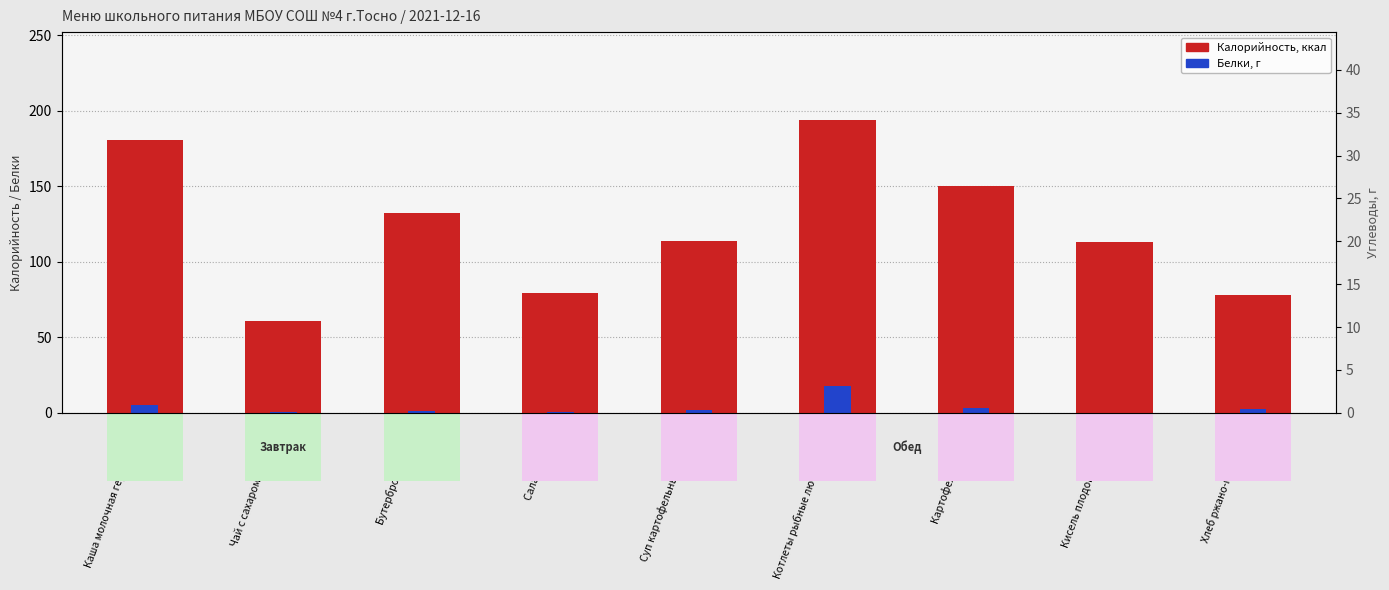

At how many categories does at least one series exceed 5?

9